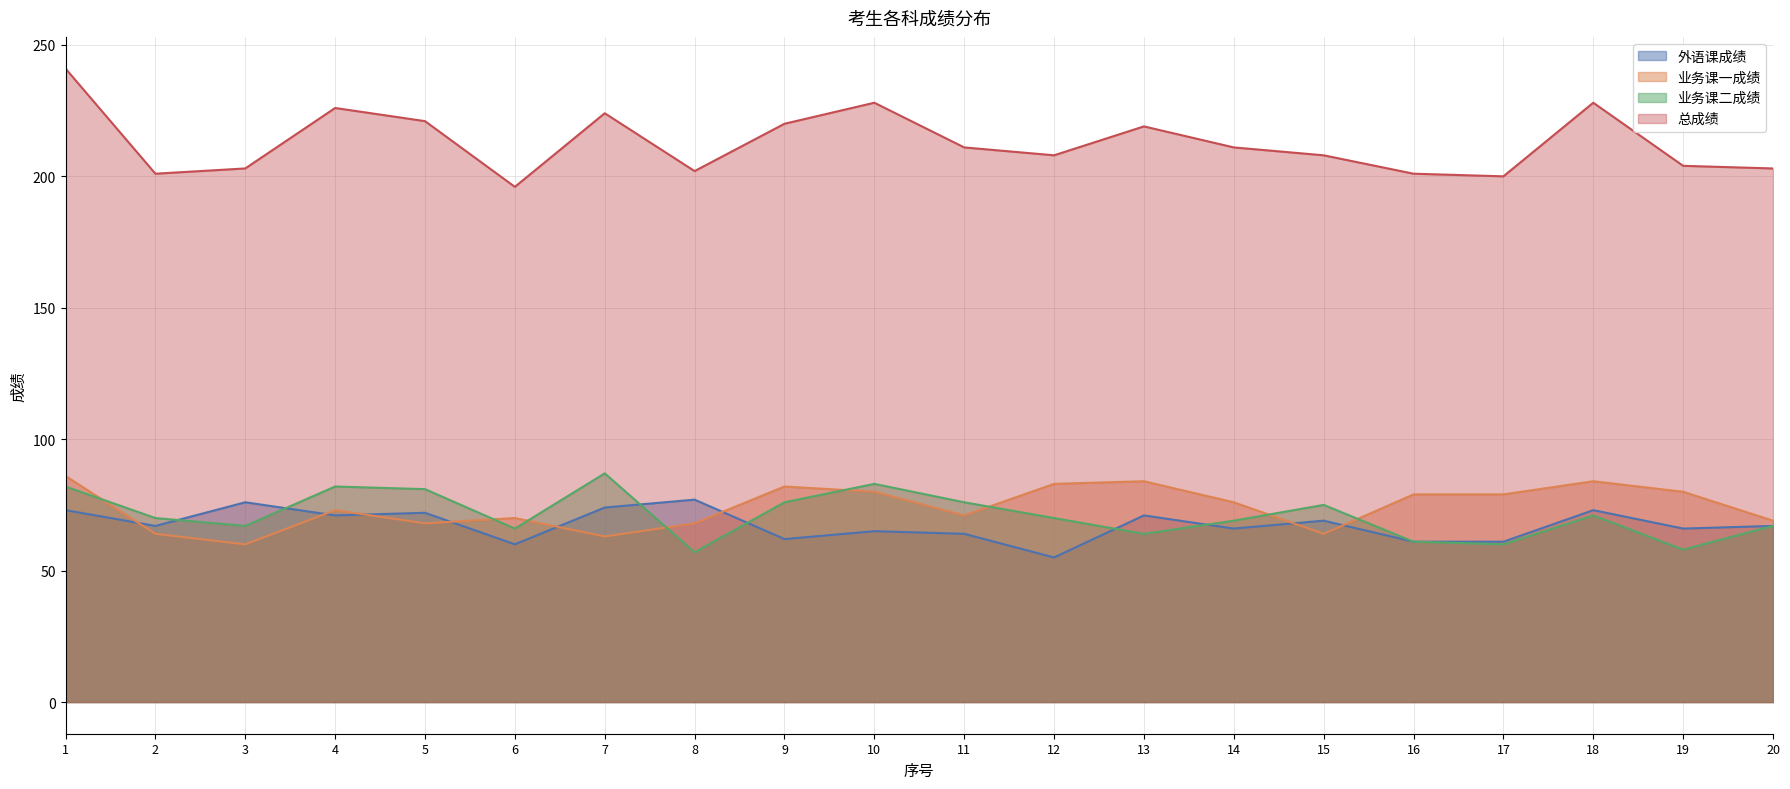

Which series changed the most between 9 and 16?

总成绩